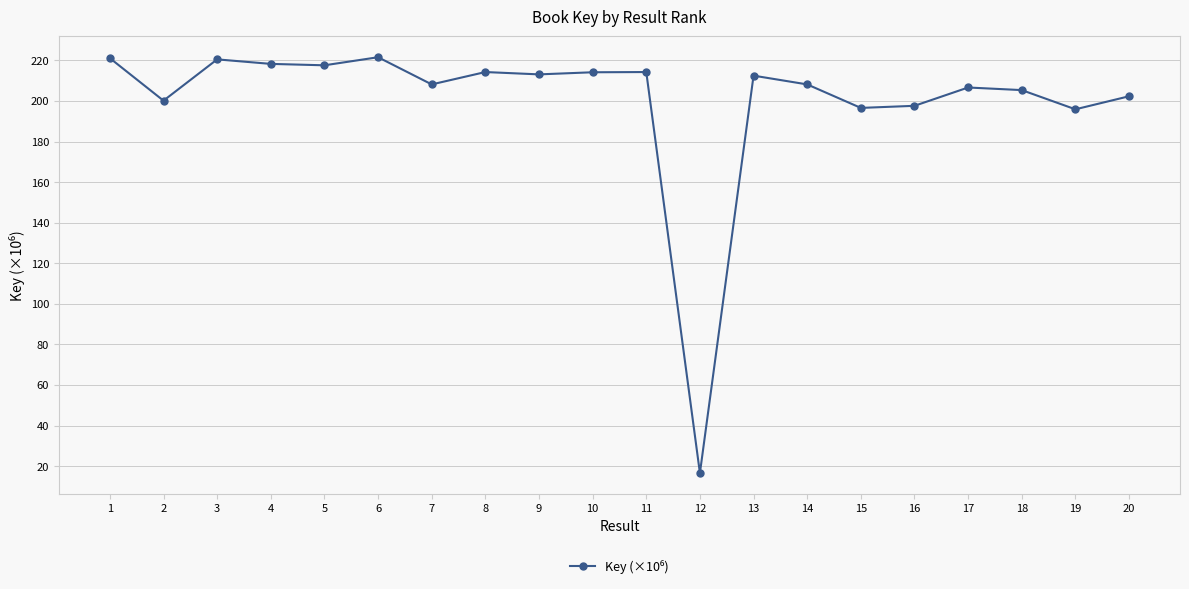

At which category does the chart reach its minimum across all series?

12